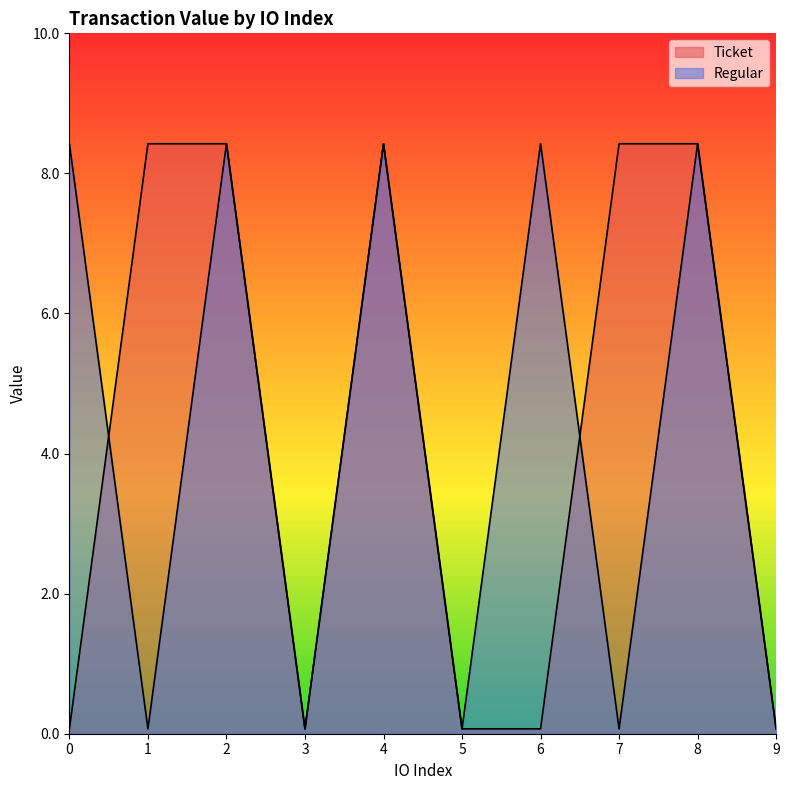

What are all the series names shown in the legend?

Ticket, Regular